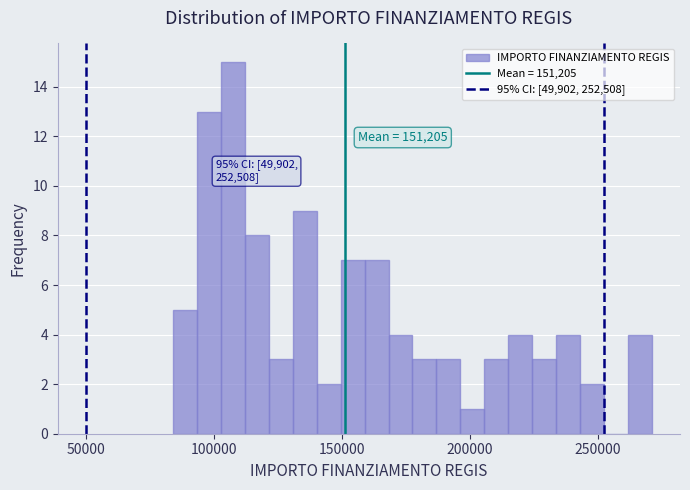

Around what value on the x-axis is the tallest bar? Give the approximate position of its centre, as read against the axis.

105000